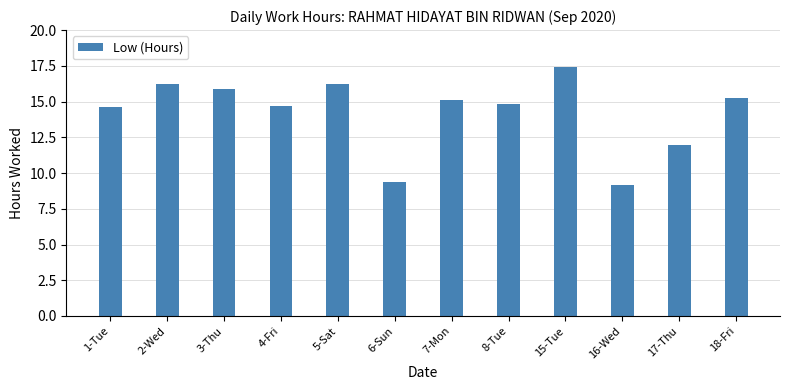

What is the label of the 1st bar from the right?

18-Fri